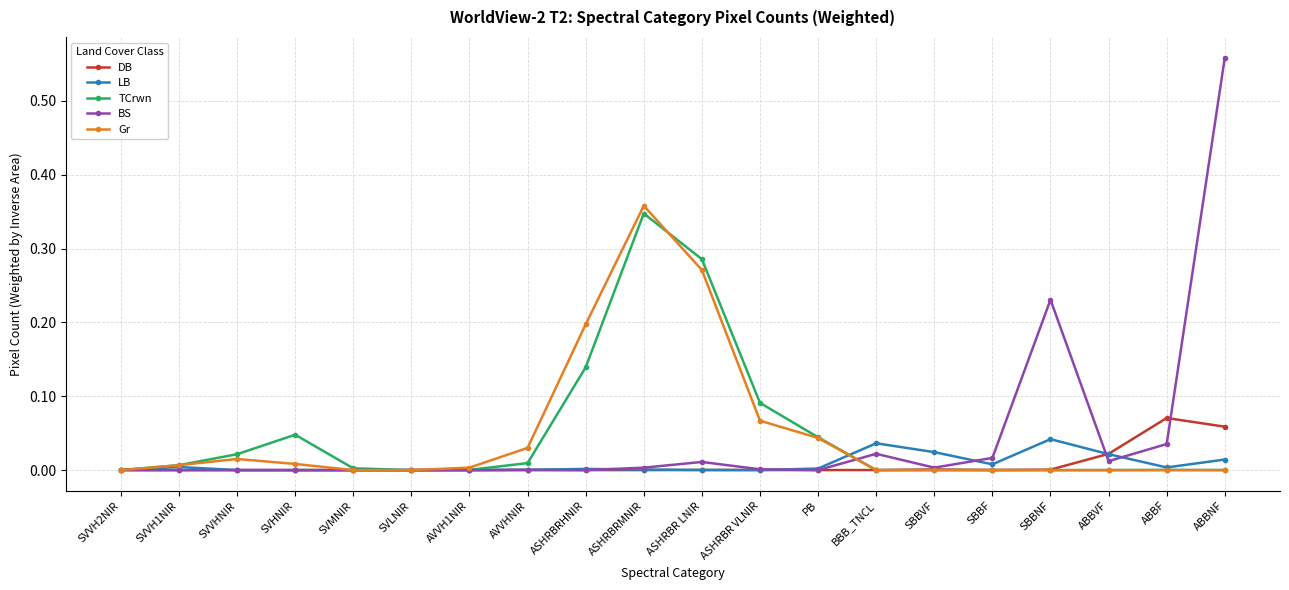

Which series has the largest range (max minus min)?

BS